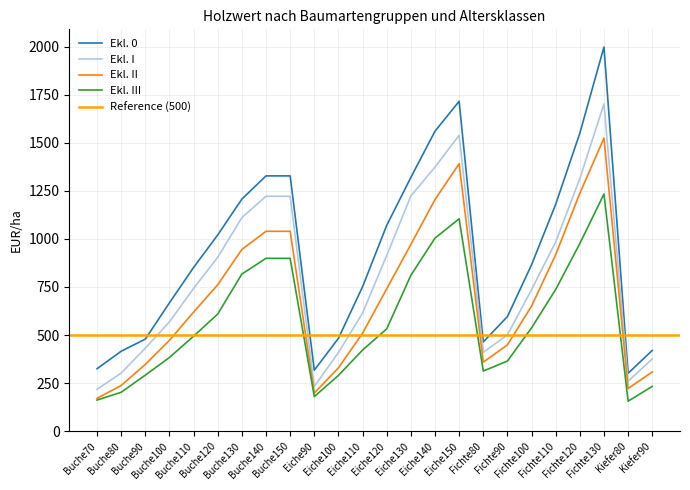

The Ekl. 0 series shows 324.9 at Buche70. True or false?

True